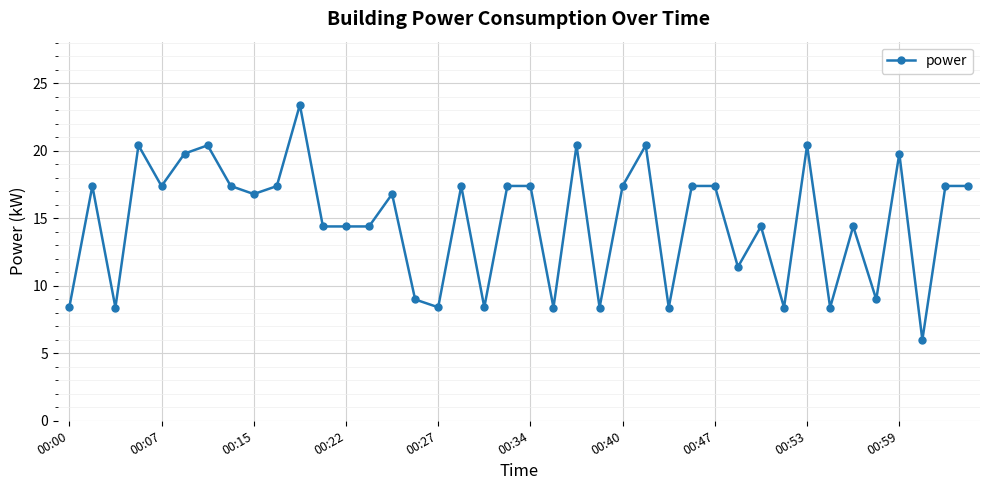

What is the smallest value displayed?

6.0